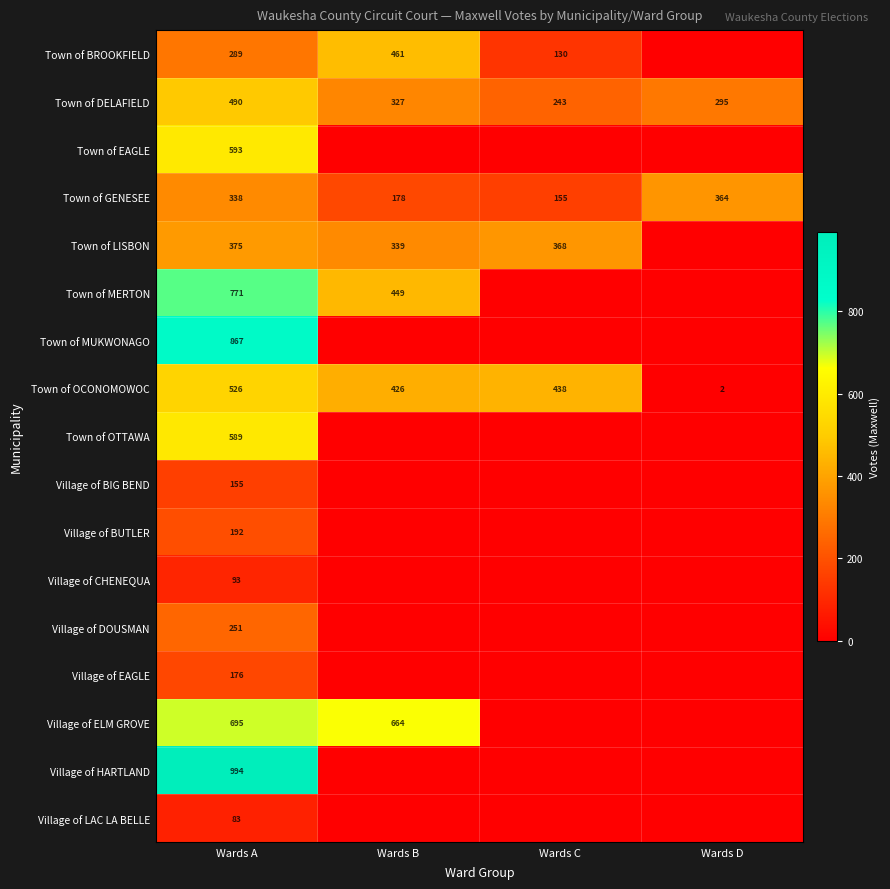

The Town of LISBON series shows 375 at Wards A. True or false?

True